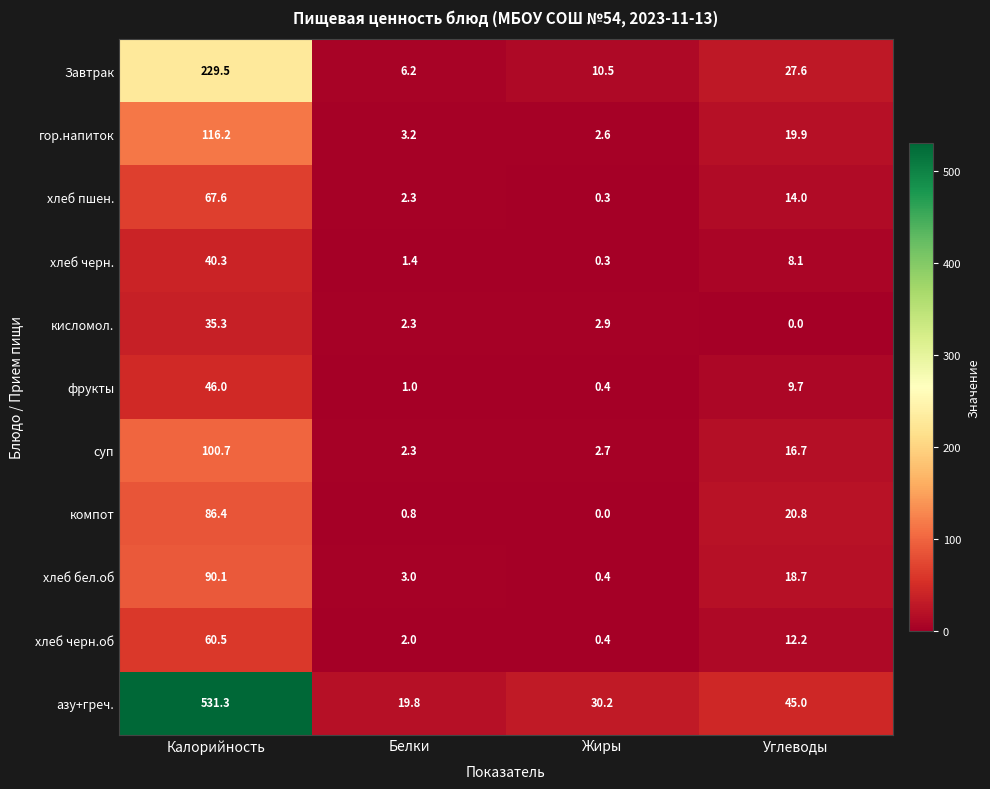

Rank the series by their maximum value, from lowest to highest.

кисломол., хлеб черн., фрукты, хлеб черн.об, хлеб пшен., компот, хлеб бел.об, суп, гор.напиток, Завтрак, азу+греч.